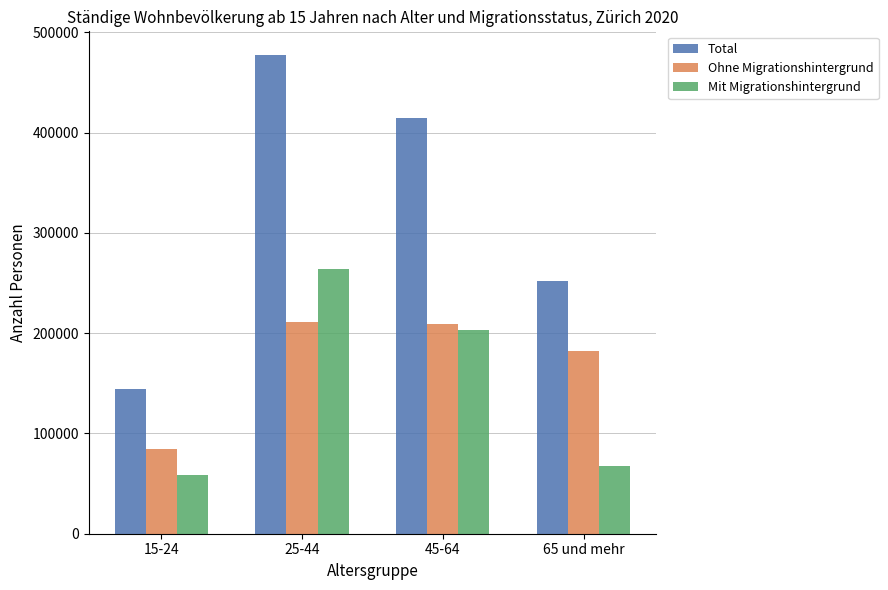

The Mit Migrationshintergrund series shows 67667.4 at 65 und mehr. True or false?

True